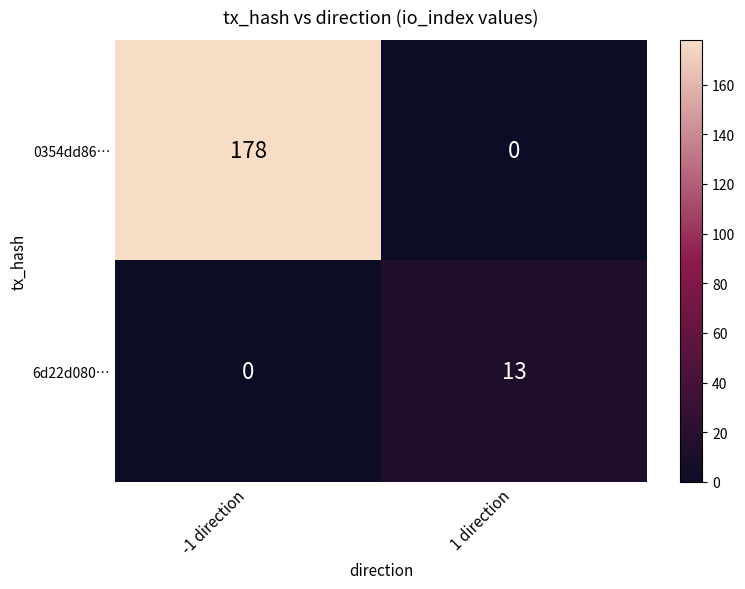

Rank the series by their average value, from highest to lowest.

0354dd86…, 6d22d080…